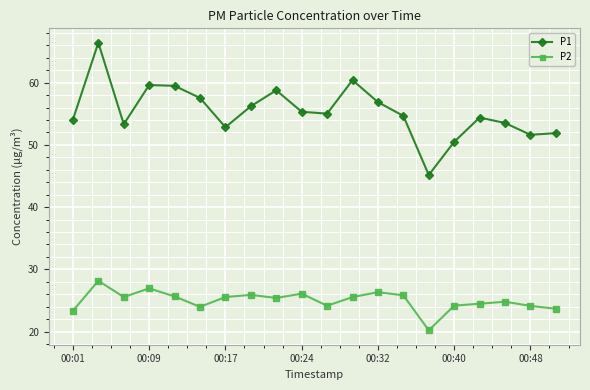

What is the value of the P2 point at the 2nd from the left?

28.2